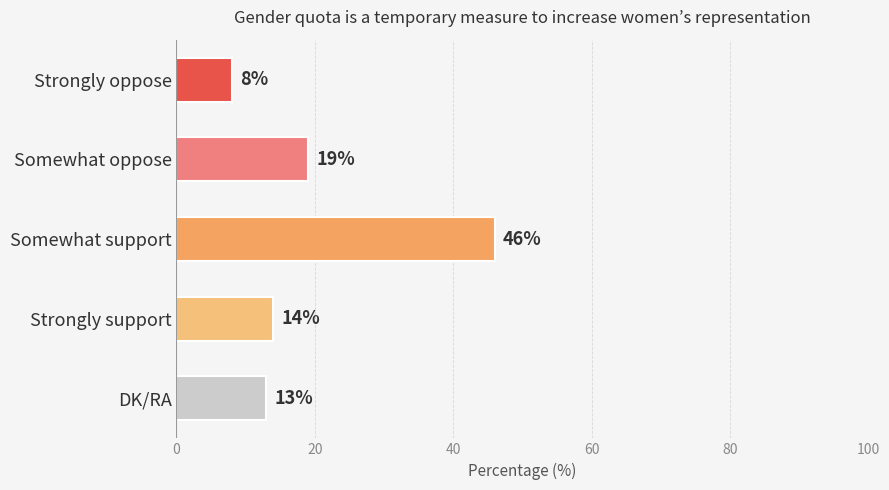

What is the change in value from Somewhat support to DK/RA?

-33